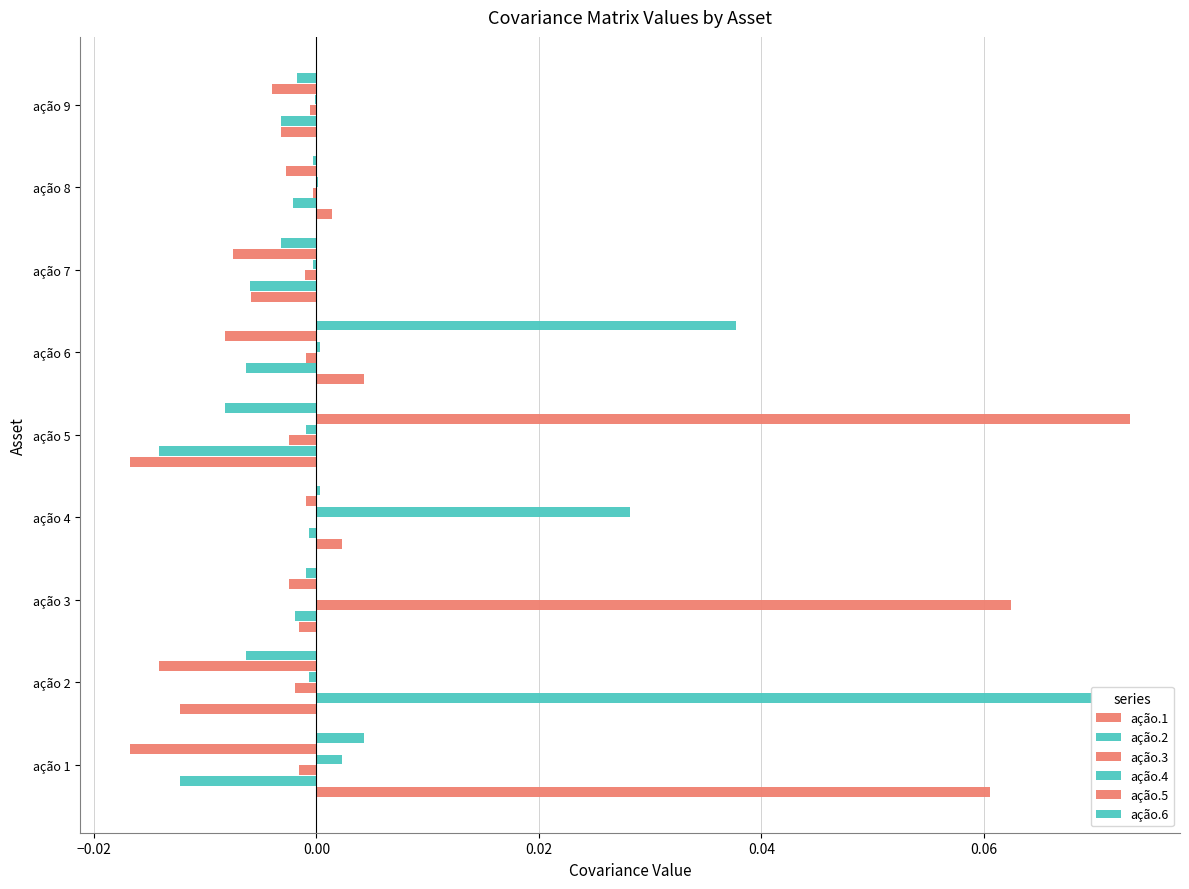

Which series has the largest range (max minus min)?

ação.5